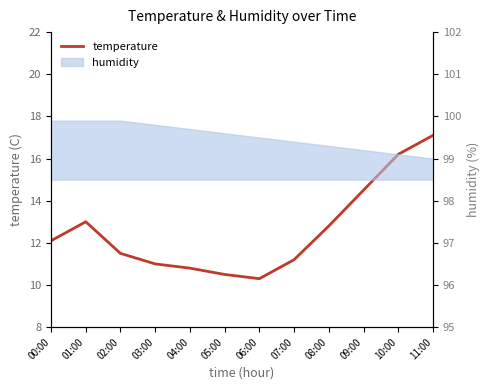

What is the value of the 7th point from the left?

10.3